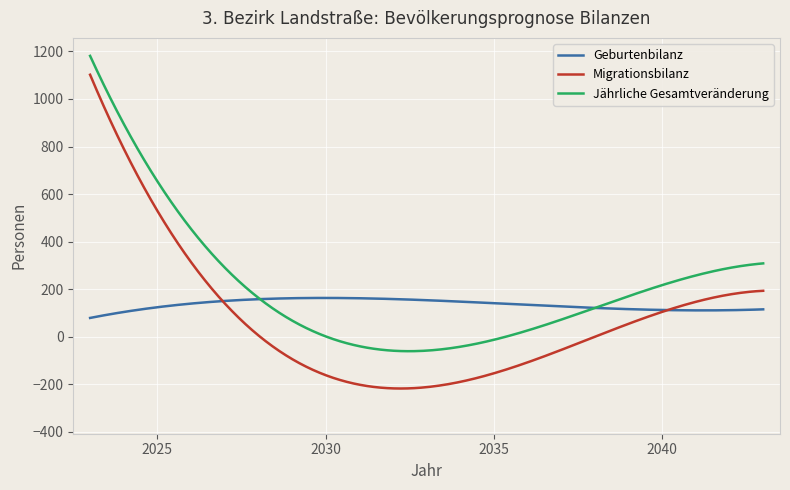

How many lines are shown in the chart?

3